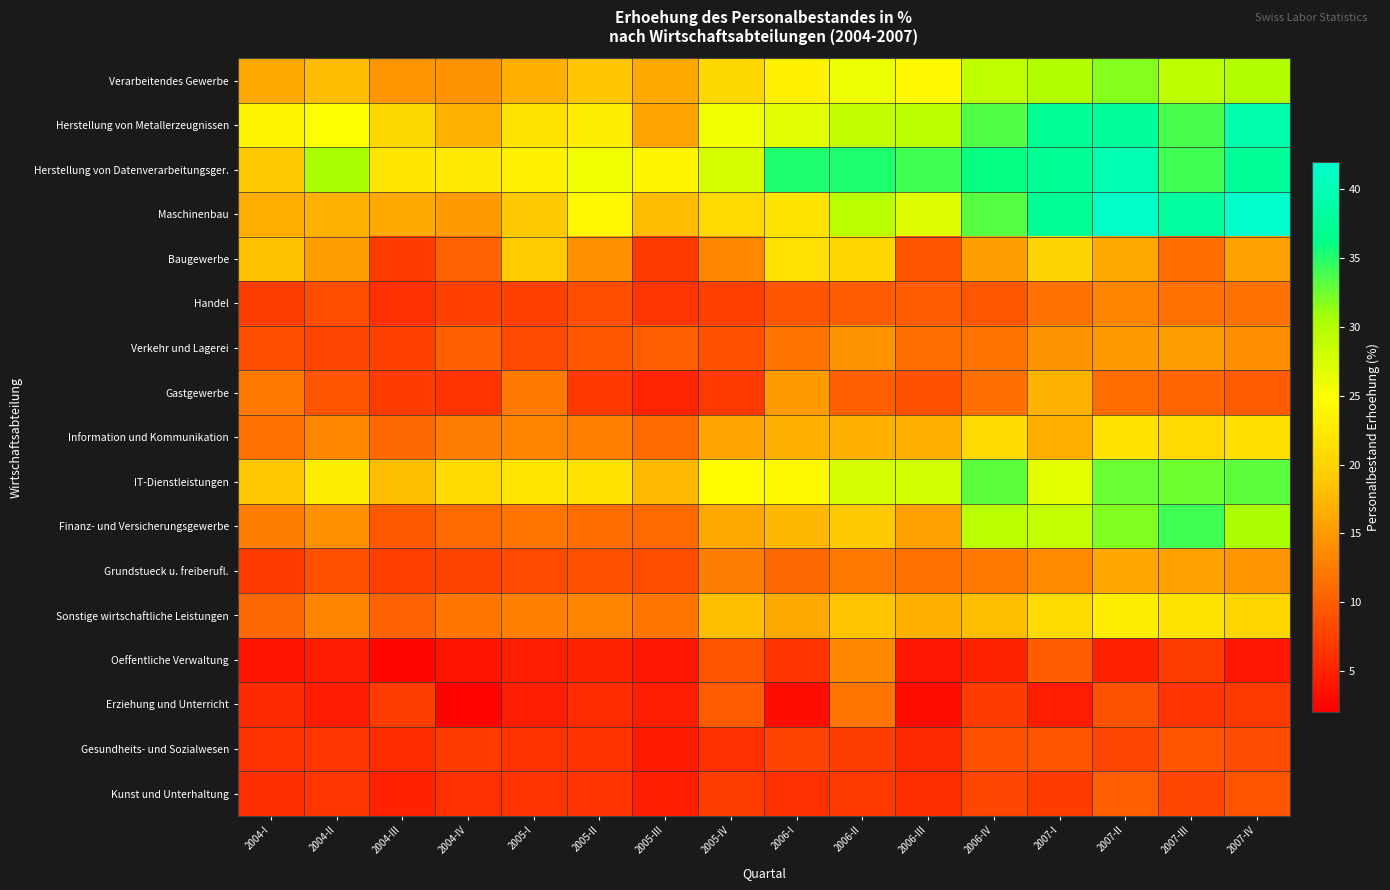

Reading left to right, extract all data points from this chart.

Verarbeitendes Gewerbe: 2004-I=16.3	2004-II=17.8	2004-III=14.6	2004-IV=14.4	2005-I=16.8	2005-II=18.7	2005-III=16.3	2005-IV=20.5	2006-I=23.5	2006-II=26.0	2006-III=24.1	2006-IV=29.2	2007-I=29.9	2007-II=31.8	2007-III=29.3	2007-IV=29.9
Herstellung von Metallerzeugnissen: 2004-I=23.7	2004-II=24.8	2004-III=20.4	2004-IV=17.0	2005-I=21.8	2005-II=23.0	2005-III=15.9	2005-IV=25.7	2006-I=26.8	2006-II=29.0	2006-III=29.4	2006-IV=33.5	2007-I=37.4	2007-II=37.9	2007-III=33.7	2007-IV=39.3
Herstellung von Datenverarbeitungsger.: 2004-I=18.9	2004-II=30.5	2004-III=22.1	2004-IV=22.5	2005-I=23.4	2005-II=25.7	2005-III=23.7	2005-IV=27.5	2006-I=35.2	2006-II=35.2	2006-III=34.1	2006-IV=36.0	2007-I=37.4	2007-II=39.6	2007-III=34.1	2007-IV=37.7
Maschinenbau: 2004-I=16.6	2004-II=17.1	2004-III=16.3	2004-IV=15.0	2005-I=19.0	2005-II=24.1	2005-III=17.8	2005-IV=20.7	2006-I=21.8	2006-II=29.4	2006-III=26.8	2006-IV=33.3	2007-I=37.3	2007-II=41.5	2007-III=38.1	2007-IV=41.8
Baugewerbe: 2004-I=18.1	2004-II=15.3	2004-III=7.1	2004-IV=10.4	2005-I=19.2	2005-II=14.3	2005-III=7.1	2005-IV=13.4	2006-I=21.4	2006-II=20.4	2006-III=9.1	2006-IV=15.4	2007-I=20.0	2007-II=16.1	2007-III=11.1	2007-IV=15.7
Handel: 2004-I=7.2	2004-II=8.6	2004-III=6.2	2004-IV=7.6	2005-I=7.5	2005-II=8.6	2005-III=6.7	2005-IV=7.5	2006-I=9.3	2006-II=9.9	2006-III=9.9	2006-IV=9.5	2007-I=11.7	2007-II=13.1	2007-III=11.5	2007-IV=11.6
Verkehr und Lagerei: 2004-I=8.6	2004-II=7.8	2004-III=7.6	2004-IV=10.2	2005-I=8.1	2005-II=9.4	2005-III=10.0	2005-IV=8.7	2006-I=11.7	2006-II=14.5	2006-III=11.2	2006-IV=11.7	2007-I=14.4	2007-II=15.0	2007-III=15.3	2007-IV=13.9
Gastgewerbe: 2004-I=12.5	2004-II=9.1	2004-III=7.1	2004-IV=6.4	2005-I=12.4	2005-II=6.8	2005-III=5.1	2005-IV=7.0	2006-I=15.1	2006-II=10.3	2006-III=8.9	2006-IV=11.4	2007-I=17.1	2007-II=11.1	2007-III=10.6	2007-IV=9.7
Information und Kommunikation: 2004-I=11.4	2004-II=13.3	2004-III=10.8	2004-IV=12.5	2005-I=13.2	2005-II=12.9	2005-III=10.9	2005-IV=15.9	2006-I=16.7	2006-II=16.9	2006-III=16.6	2006-IV=20.6	2007-I=16.7	2007-II=21.6	2007-III=20.6	2007-IV=21.3
IT-Dienstleistungen: 2004-I=18.9	2004-II=23.0	2004-III=18.0	2004-IV=20.7	2005-I=22.1	2005-II=21.7	2005-III=17.8	2005-IV=24.7	2006-I=24.3	2006-II=27.7	2006-III=28.0	2006-IV=33.2	2007-I=26.6	2007-II=32.8	2007-III=32.6	2007-IV=33.1
Finanz- und Versicherungsgewerbe: 2004-I=12.7	2004-II=14.2	2004-III=9.6	2004-IV=10.9	2005-I=11.9	2005-II=11.1	2005-III=11.0	2005-IV=16.3	2006-I=17.6	2006-II=18.9	2006-III=15.5	2006-IV=29.5	2007-I=28.9	2007-II=31.9	2007-III=34.0	2007-IV=30.4
Grundstueck u. freiberufl.: 2004-I=7.0	2004-II=8.8	2004-III=7.4	2004-IV=7.7	2005-I=8.4	2005-II=8.8	2005-III=8.7	2005-IV=12.5	2006-I=10.8	2006-II=12.2	2006-III=11.6	2006-IV=12.2	2007-I=13.6	2007-II=15.9	2007-III=15.7	2007-IV=14.6
Sonstige wirtschaftliche Leistungen: 2004-I=10.9	2004-II=13.2	2004-III=10.3	2004-IV=12.1	2005-I=12.8	2005-II=13.2	2005-III=12.0	2005-IV=18.1	2006-I=16.3	2006-II=18.6	2006-III=16.8	2006-IV=18.1	2007-I=20.9	2007-II=23.1	2007-III=21.7	2007-IV=20.4
Oeffentliche Verwaltung: 2004-I=3.8	2004-II=4.5	2004-III=2.6	2004-IV=3.8	2005-I=4.6	2005-II=5.1	2005-III=3.9	2005-IV=9.1	2006-I=6.4	2006-II=13.5	2006-III=3.9	2006-IV=5.1	2007-I=10.0	2007-II=4.9	2007-III=7.3	2007-IV=3.9
Erziehung und Unterricht: 2004-I=5.6	2004-II=4.5	2004-III=7.2	2004-IV=2.3	2005-I=4.6	2005-II=5.8	2005-III=4.5	2005-IV=9.7	2006-I=3.3	2006-II=11.9	2006-III=3.3	2006-IV=7.1	2007-I=4.6	2007-II=9.0	2007-III=6.5	2007-IV=7.0
Gesundheits- und Sozialwesen: 2004-I=6.2	2004-II=6.7	2004-III=5.9	2004-IV=7.1	2005-I=6.2	2005-II=6.2	2005-III=4.3	2005-IV=6.1	2006-I=7.6	2006-II=7.2	2006-III=5.5	2006-IV=8.9	2007-I=9.2	2007-II=8.1	2007-III=9.2	2007-IV=8.5
Kunst und Unterhaltung: 2004-I=6.1	2004-II=6.6	2004-III=5.0	2004-IV=6.2	2005-I=6.4	2005-II=6.5	2005-III=4.8	2005-IV=7.3	2006-I=6.2	2006-II=7.0	2006-III=5.9	2006-IV=8.0	2007-I=7.0	2007-II=10.0	2007-III=7.9	2007-IV=9.3